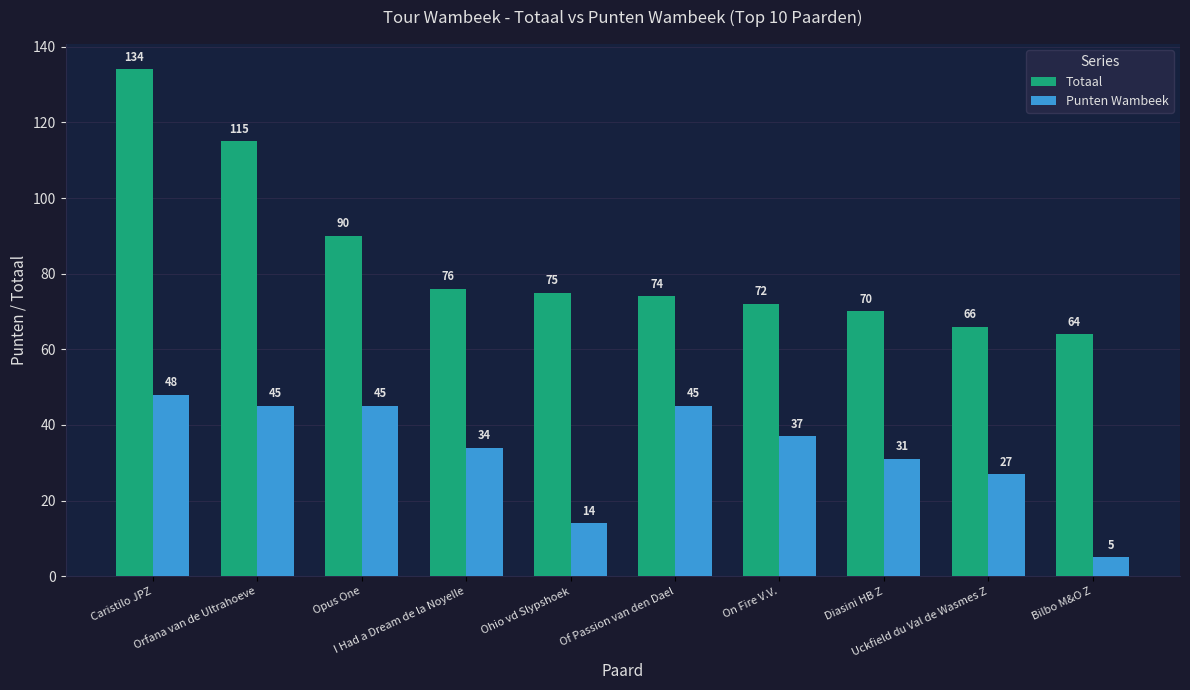

Reading left to right, list all the values displayed in this chart.

Totaal: Caristilo JPZ=134	Orfana van de Ultrahoeve=115	Opus One=90	I Had a Dream de la Noyelle=76	Ohio vd Slypshoek=75	Of Passion van den Dael=74	On Fire V.V.=72	Diasini HB Z=70	Uckfield du Val de Wasmes Z=66	Bilbo M&O Z=64
Punten Wambeek: Caristilo JPZ=48	Orfana van de Ultrahoeve=45	Opus One=45	I Had a Dream de la Noyelle=34	Ohio vd Slypshoek=14	Of Passion van den Dael=45	On Fire V.V.=37	Diasini HB Z=31	Uckfield du Val de Wasmes Z=27	Bilbo M&O Z=5